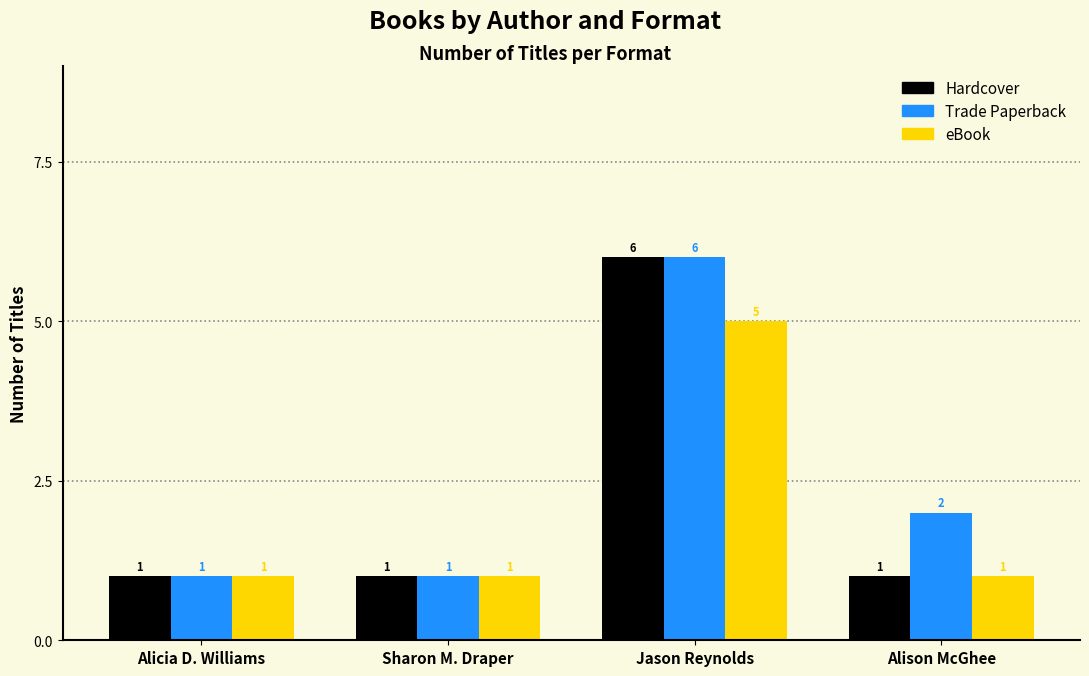

Rank the series by their average value, from highest to lowest.

Trade Paperback, Hardcover, eBook